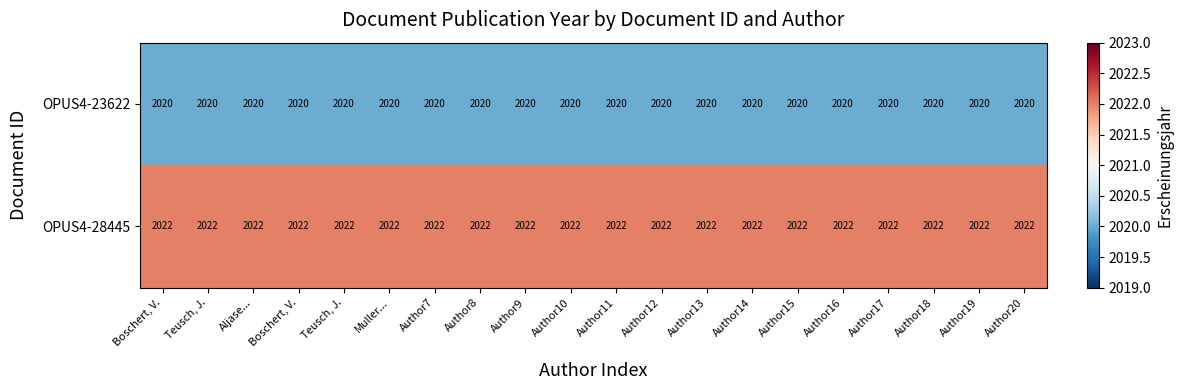

Reading left to right, what are all the values shown in this chart?

OPUS4-23622: Boschert, V.=2020	Teusch, J.=2020	Aljase...=2020	Boschert, V.=2020	Teusch, J.=2020	Muller...=2020	Author7=2020	Author8=2020	Author9=2020	Author10=2020	Author11=2020	Author12=2020	Author13=2020	Author14=2020	Author15=2020	Author16=2020	Author17=2020	Author18=2020	Author19=2020	Author20=2020
OPUS4-28445: Boschert, V.=2022	Teusch, J.=2022	Aljase...=2022	Boschert, V.=2022	Teusch, J.=2022	Muller...=2022	Author7=2022	Author8=2022	Author9=2022	Author10=2022	Author11=2022	Author12=2022	Author13=2022	Author14=2022	Author15=2022	Author16=2022	Author17=2022	Author18=2022	Author19=2022	Author20=2022